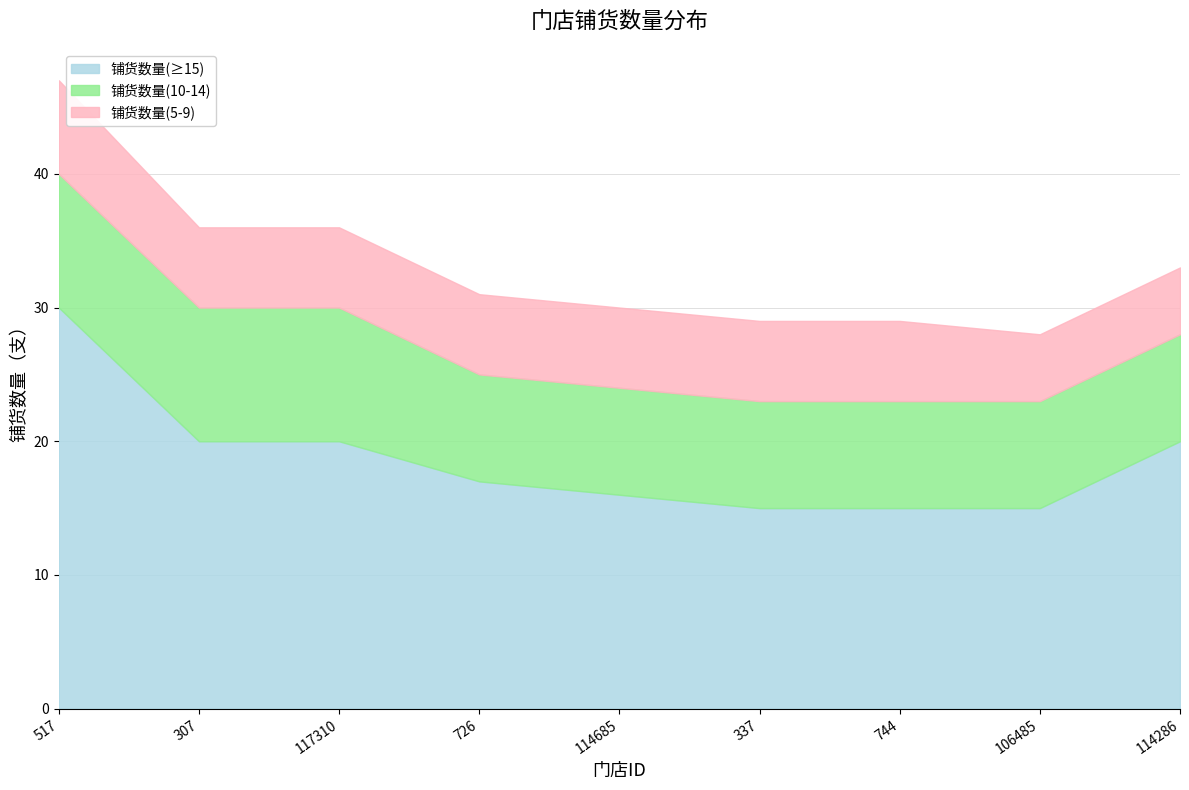

How many 铺货数量(10-14) values are between 8 and 10?

9